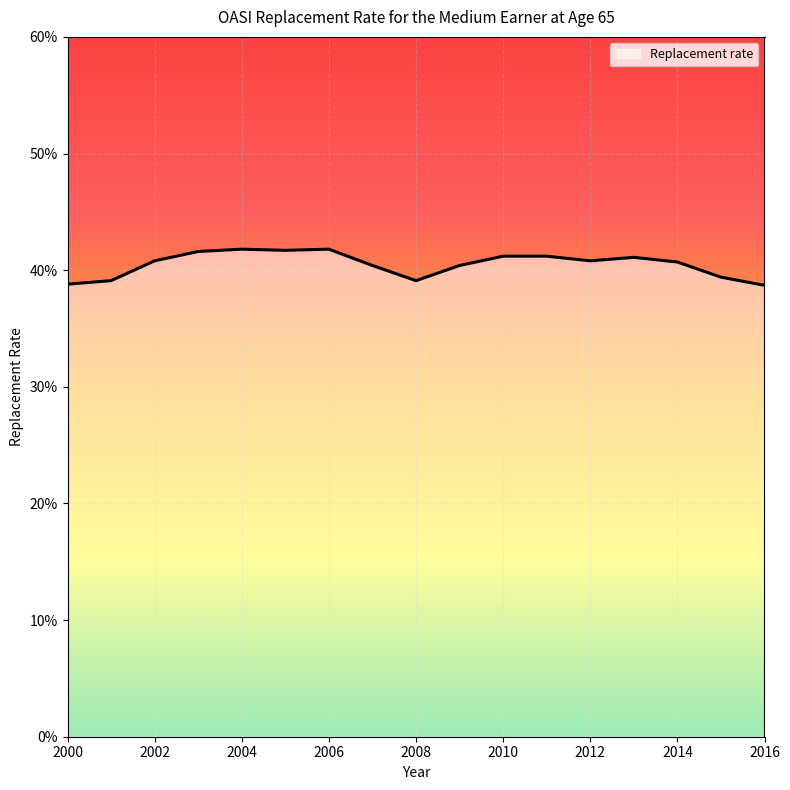

Does the chart display data point markers on the line(s)?

No